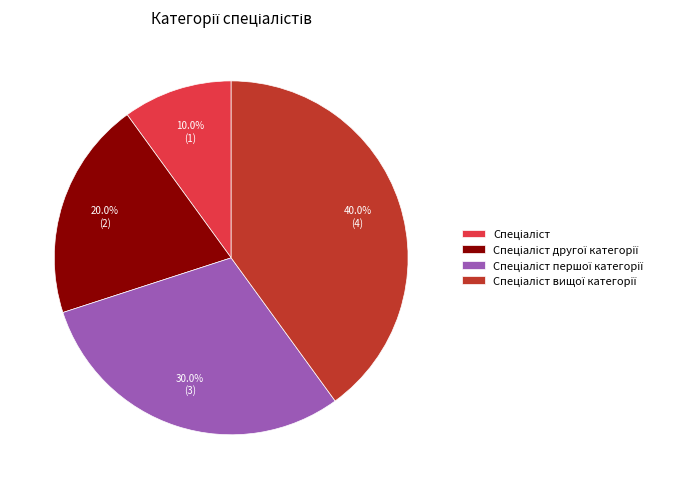

What percentage do Спеціаліст and Спеціаліст другої категорії together represent?

30.0%